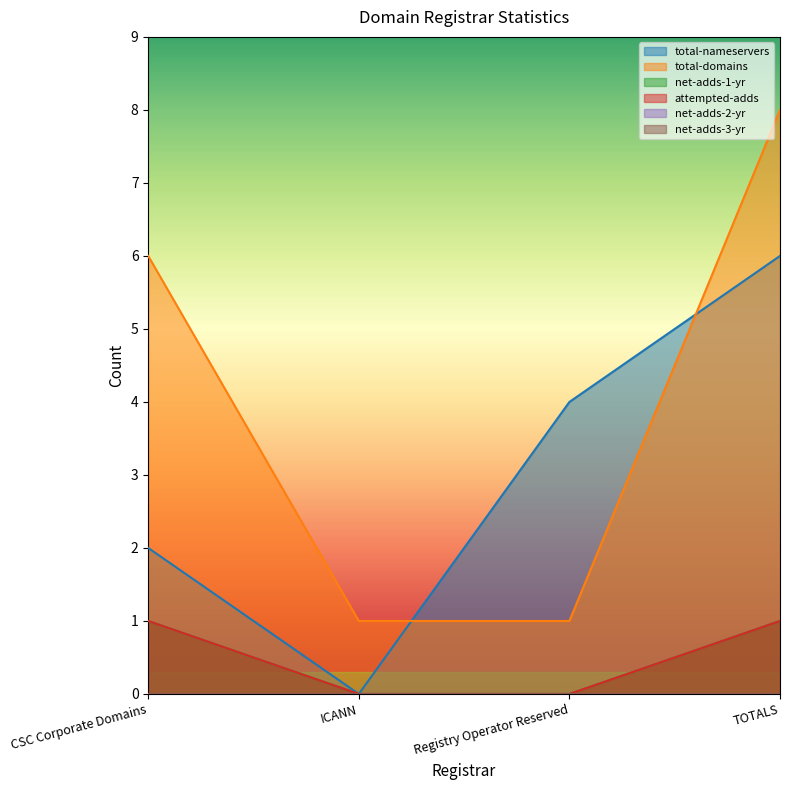

Between CSC Corporate Domains and Registry Operator Reserved, which series saw the biggest shift?

total-domains